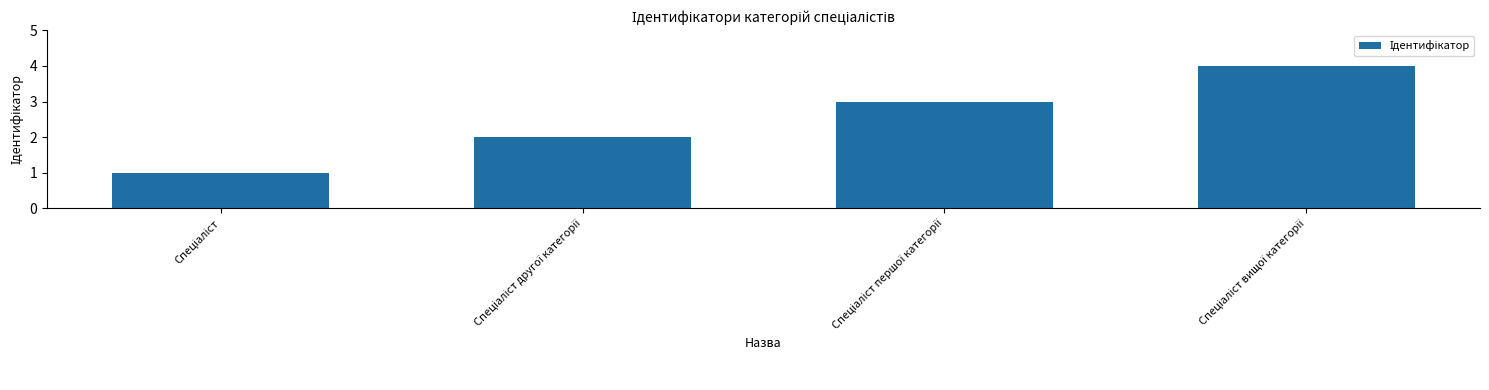

What is the sum of all values?

10